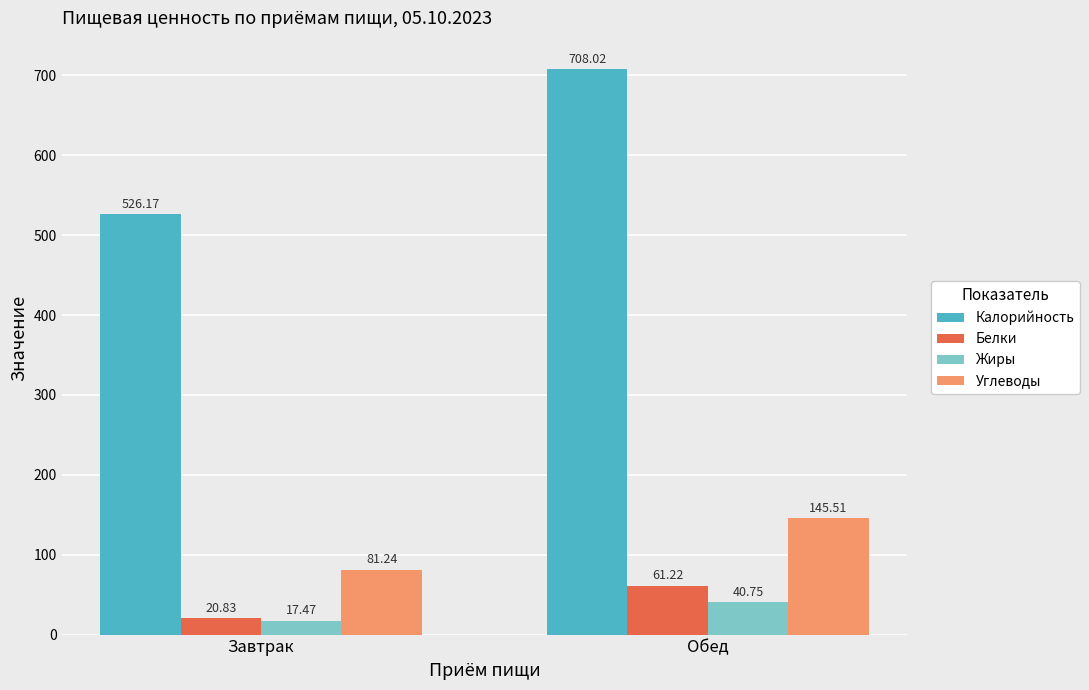

Reading left to right, what are all the values shown in this chart?

Калорийность: Завтрак=526.2	Обед=708.0
Белки: Завтрак=20.8	Обед=61.2
Жиры: Завтрак=17.5	Обед=40.8
Углеводы: Завтрак=81.2	Обед=145.5